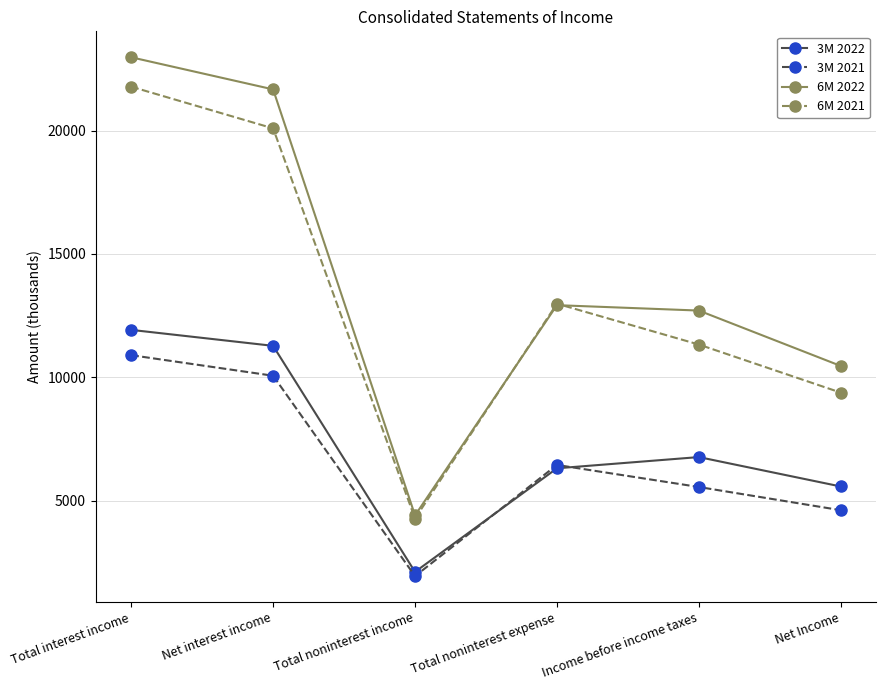

Which series ends up on top after the final intersection of 3M 2022 and 3M 2021?

3M 2022